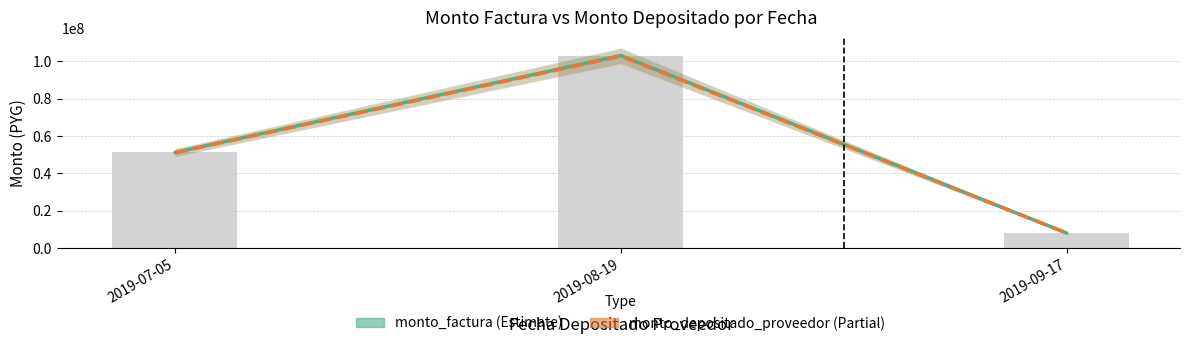

What are all the series names shown in the legend?

monto_factura, monto_depositado_proveedor